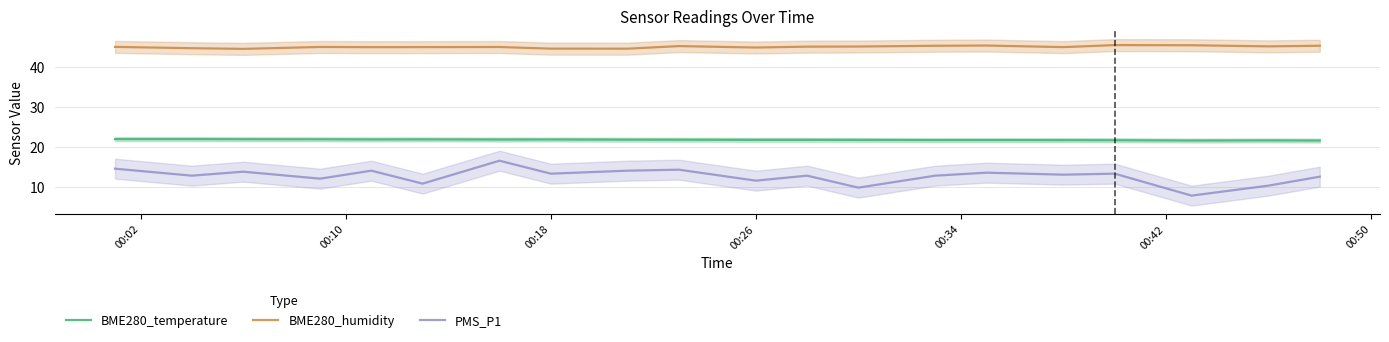

True or false: BME280_humidity and BME280_temperature cross at least once.

False